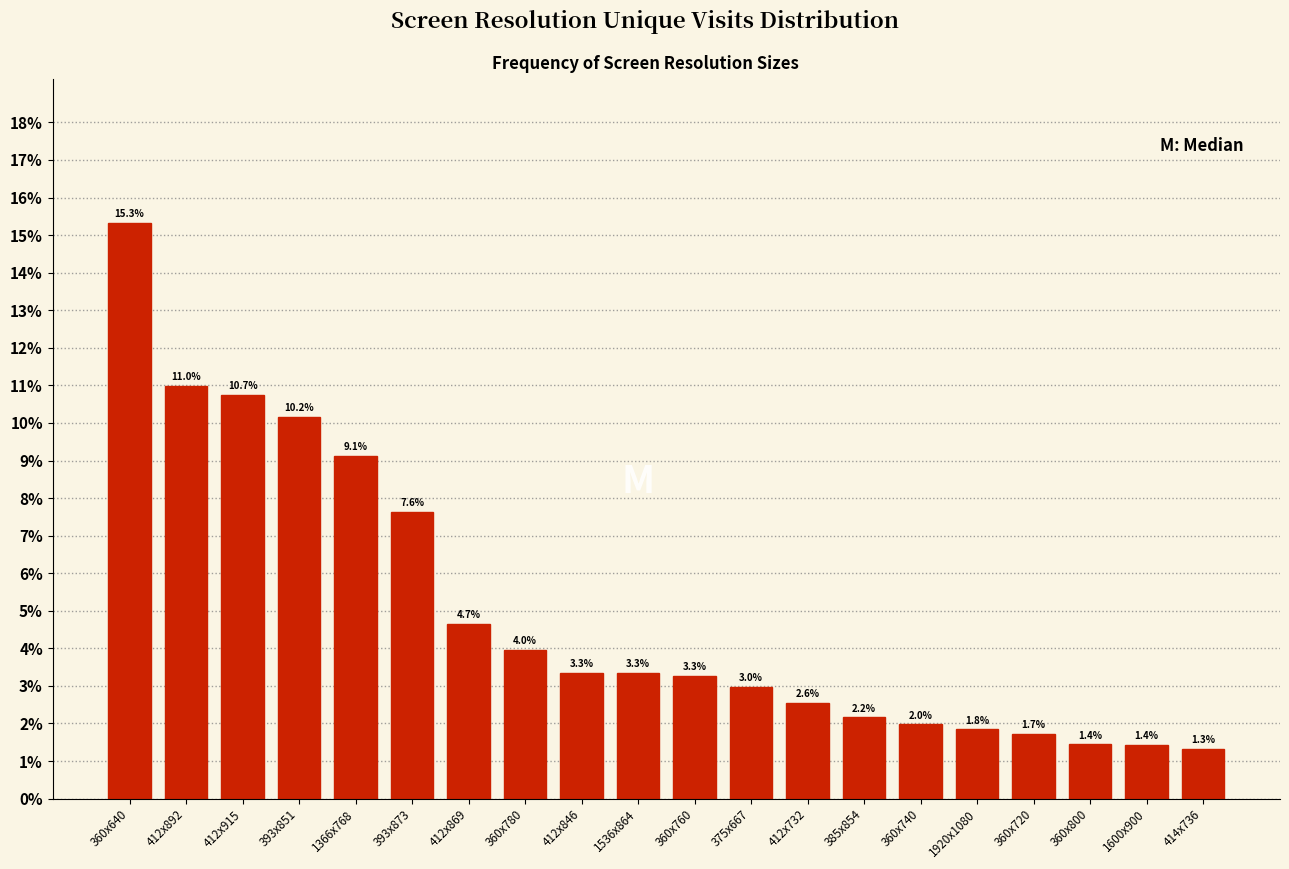

Reading right to left, extract all data points from this chart.

1.3	1.4	1.4	1.7	1.8	2.0	2.2	2.6	3.0	3.3	3.3	3.3	4.0	4.7	7.6	9.1	10.2	10.7	11.0	15.3